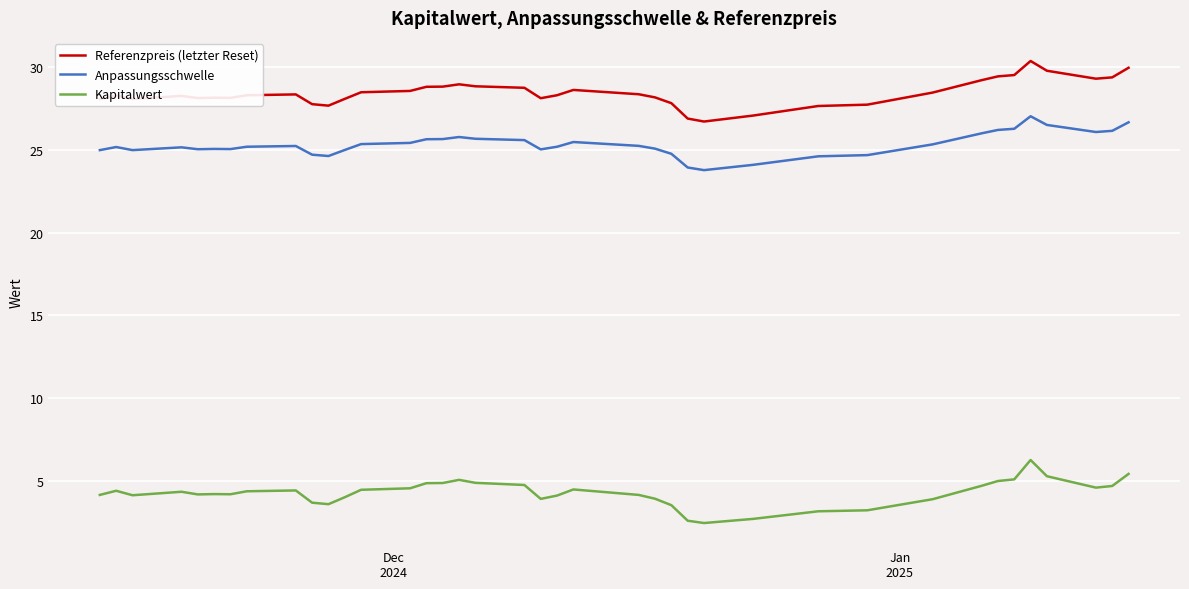

Rank the series by their maximum value, from lowest to highest.

Kapitalwert, Anpassungsschwelle, Referenzpreis (letzter Reset)